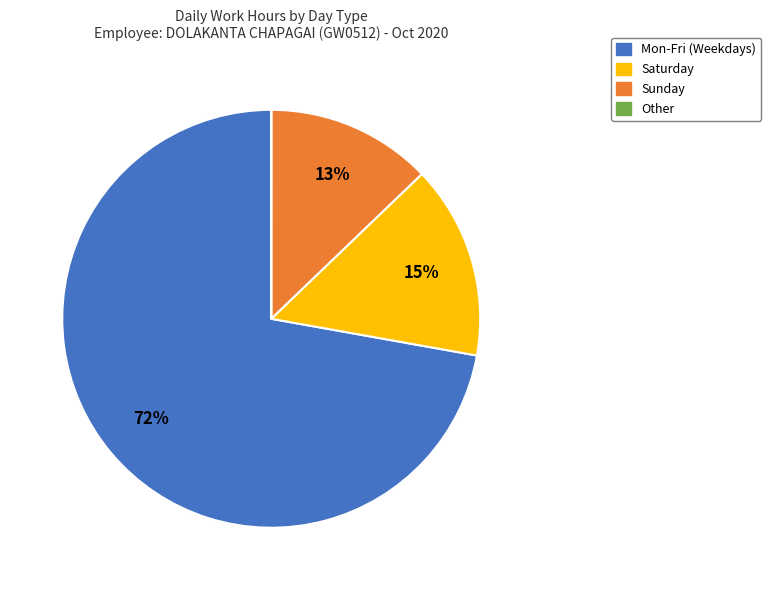

To the nearest percent, what is the difference between the largest and smallest slice percentages?

72%